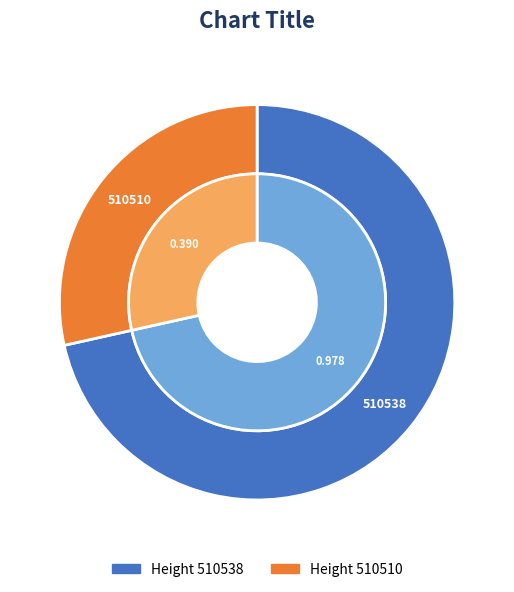

Is there a majority slice in this chart?

Yes